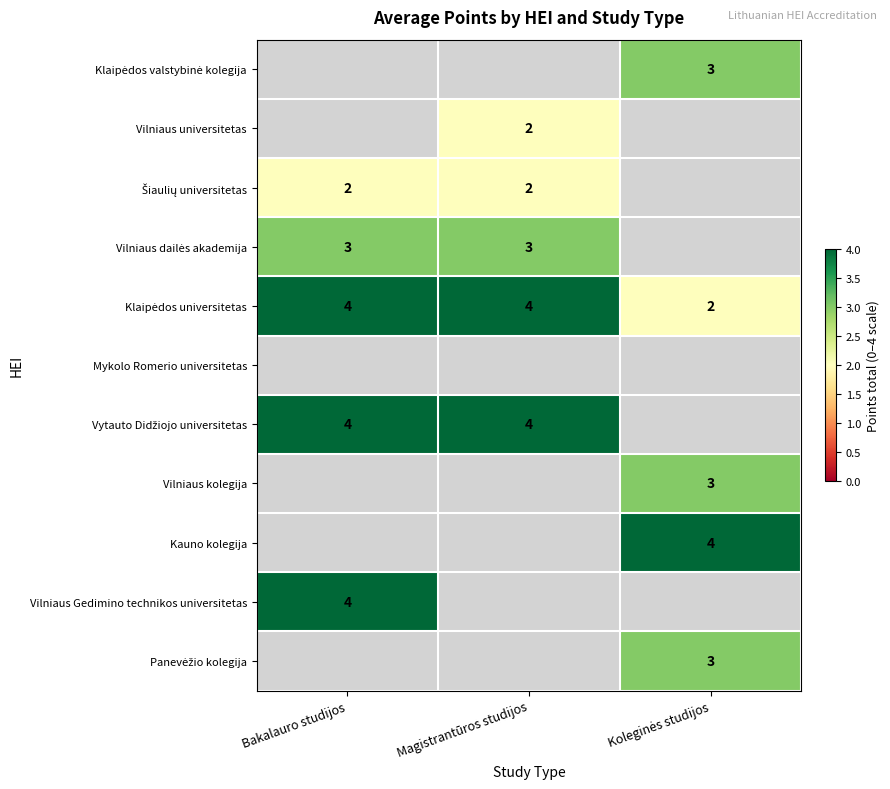

How many positive values does the Vilniaus kolegija series have?

1